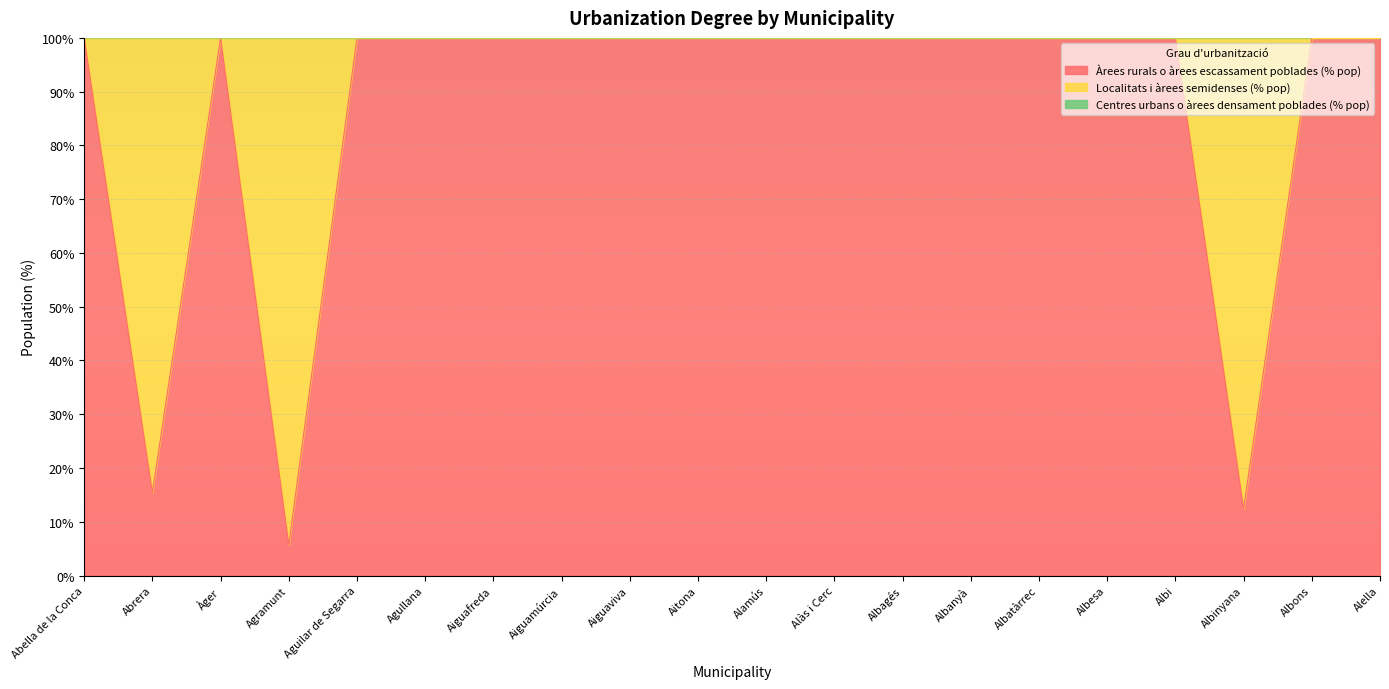

At which category is the sum across all series the highest?

Alella